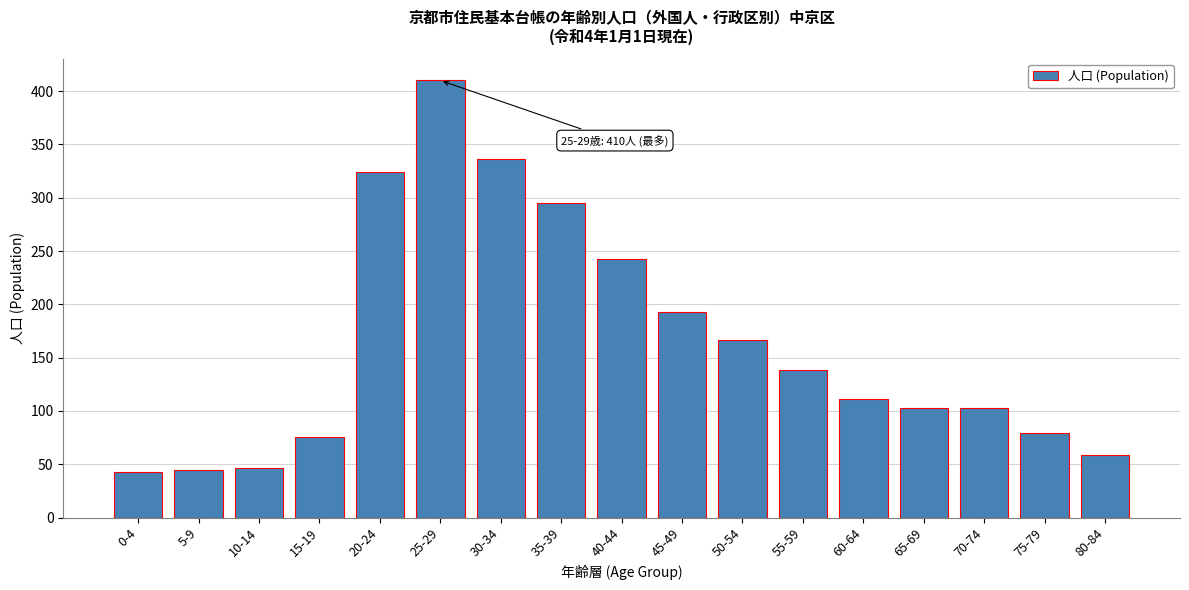

Reading left to right, extract all data points from this chart.

0-4=43	5-9=45	10-14=47	15-19=76	20-24=324	25-29=410	30-34=336	35-39=295	40-44=243	45-49=193	50-54=167	55-59=138	60-64=111	65-69=103	70-74=103	75-79=79	80-84=59